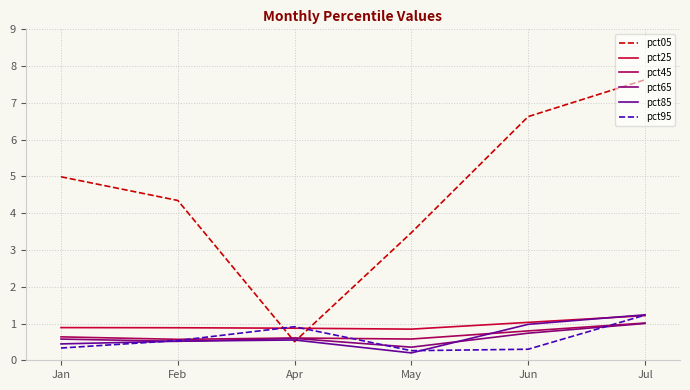

What is the difference between the second highest and minimum values in the pct65 series?

0.4